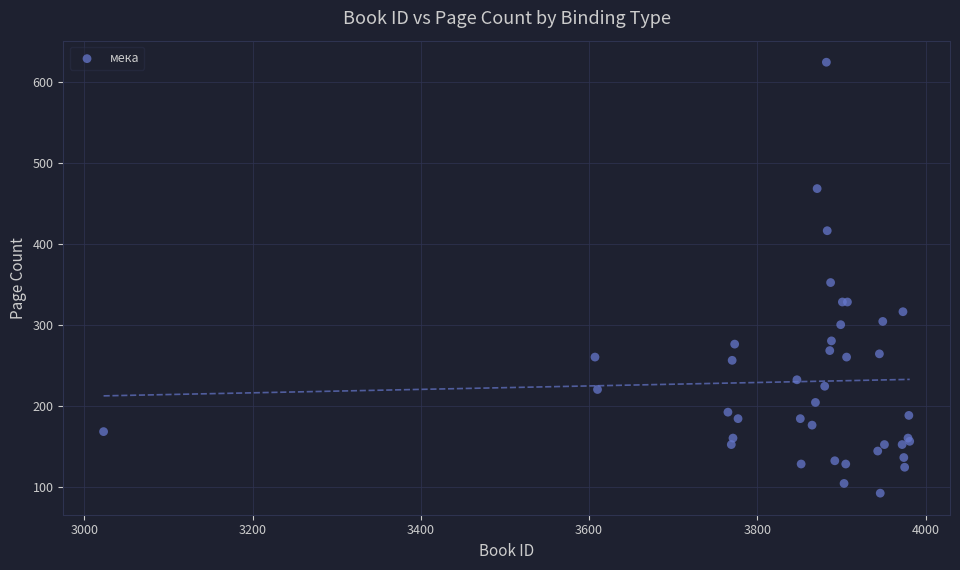

What Y value in the scatter plot is closest to 358?

352